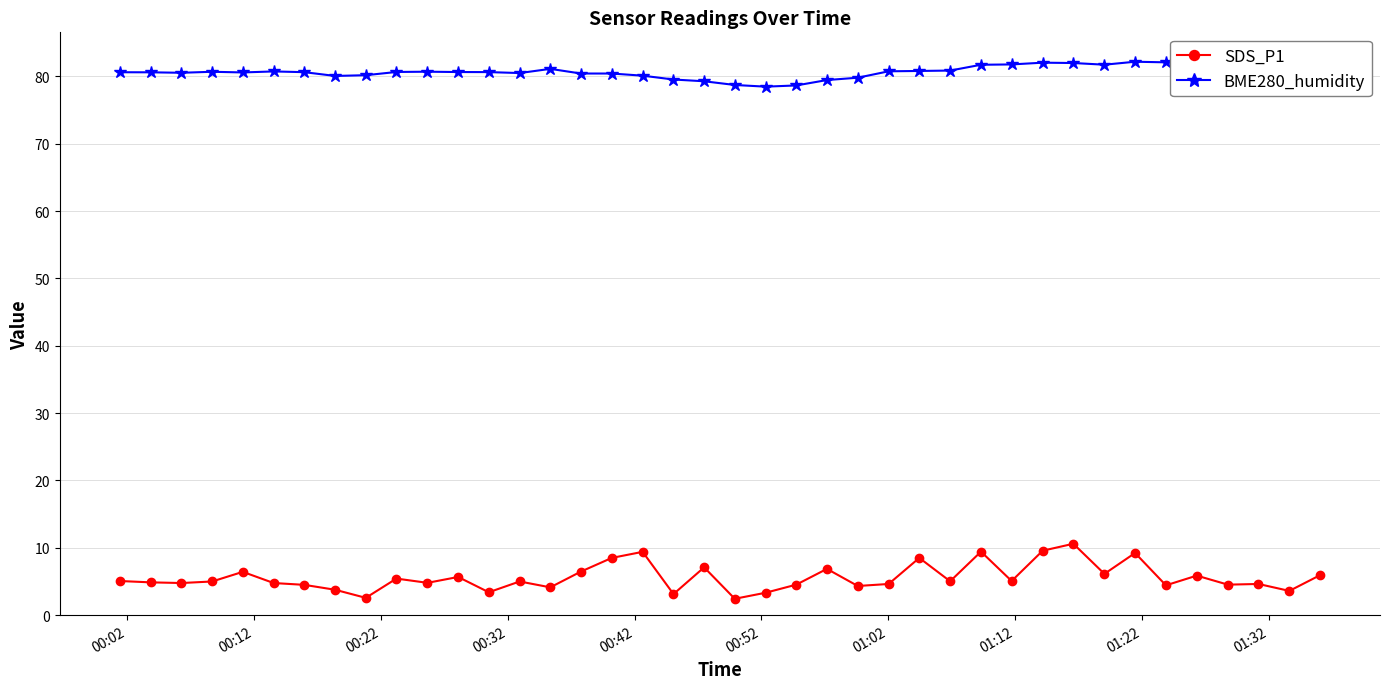

Does the chart display data point markers on the line(s)?

Yes